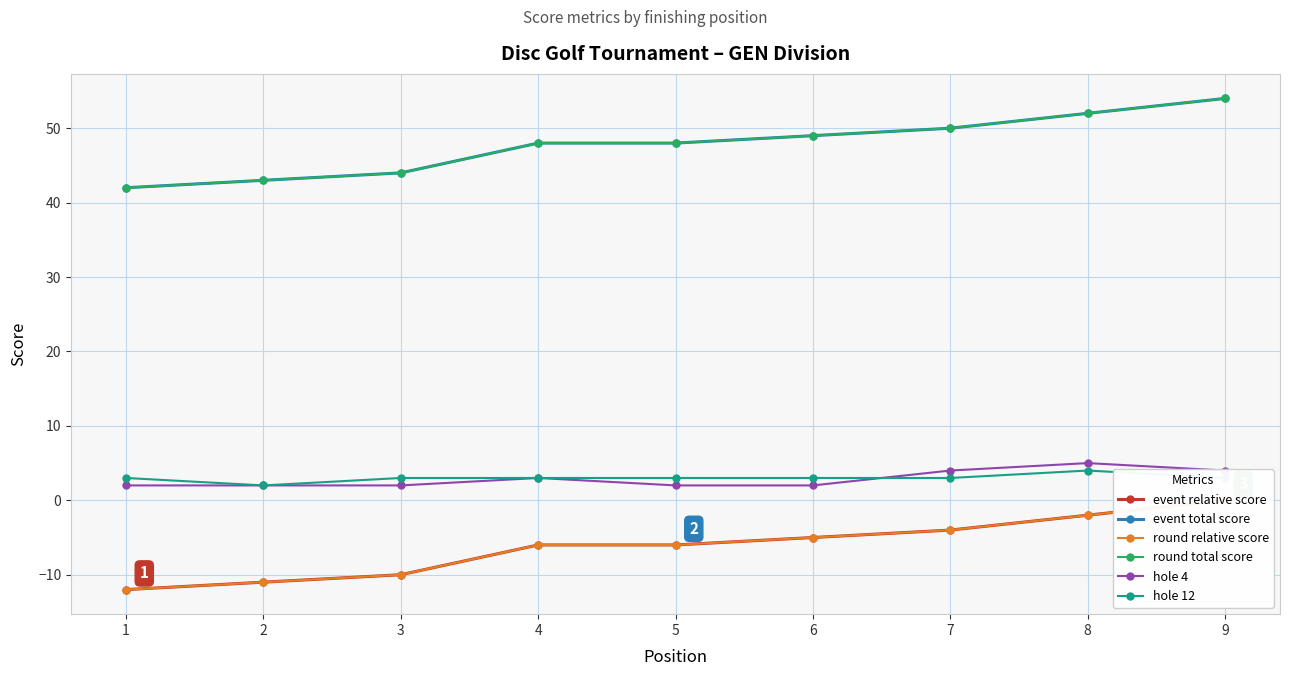

How many values in the event total score series exceed 48?

4